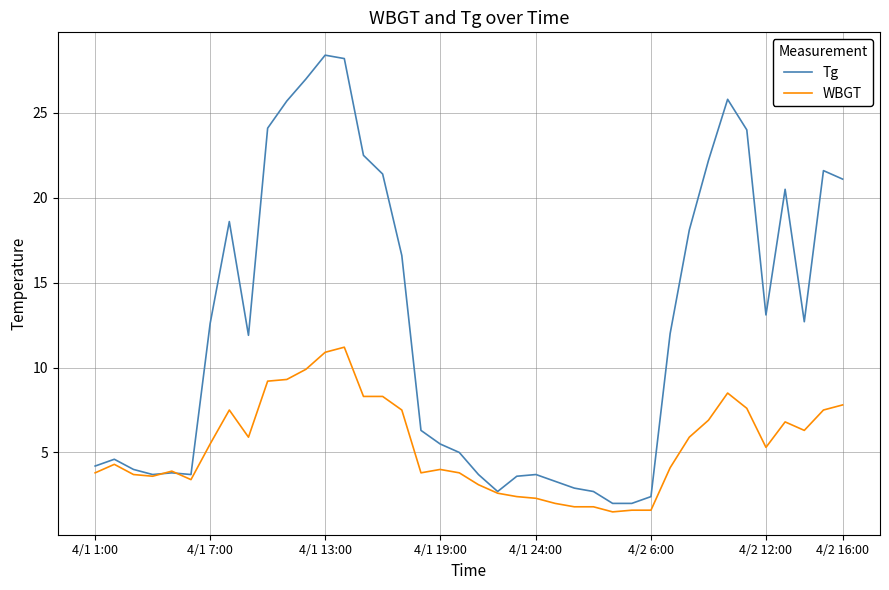

Which series has the largest total across all categories?

Tg